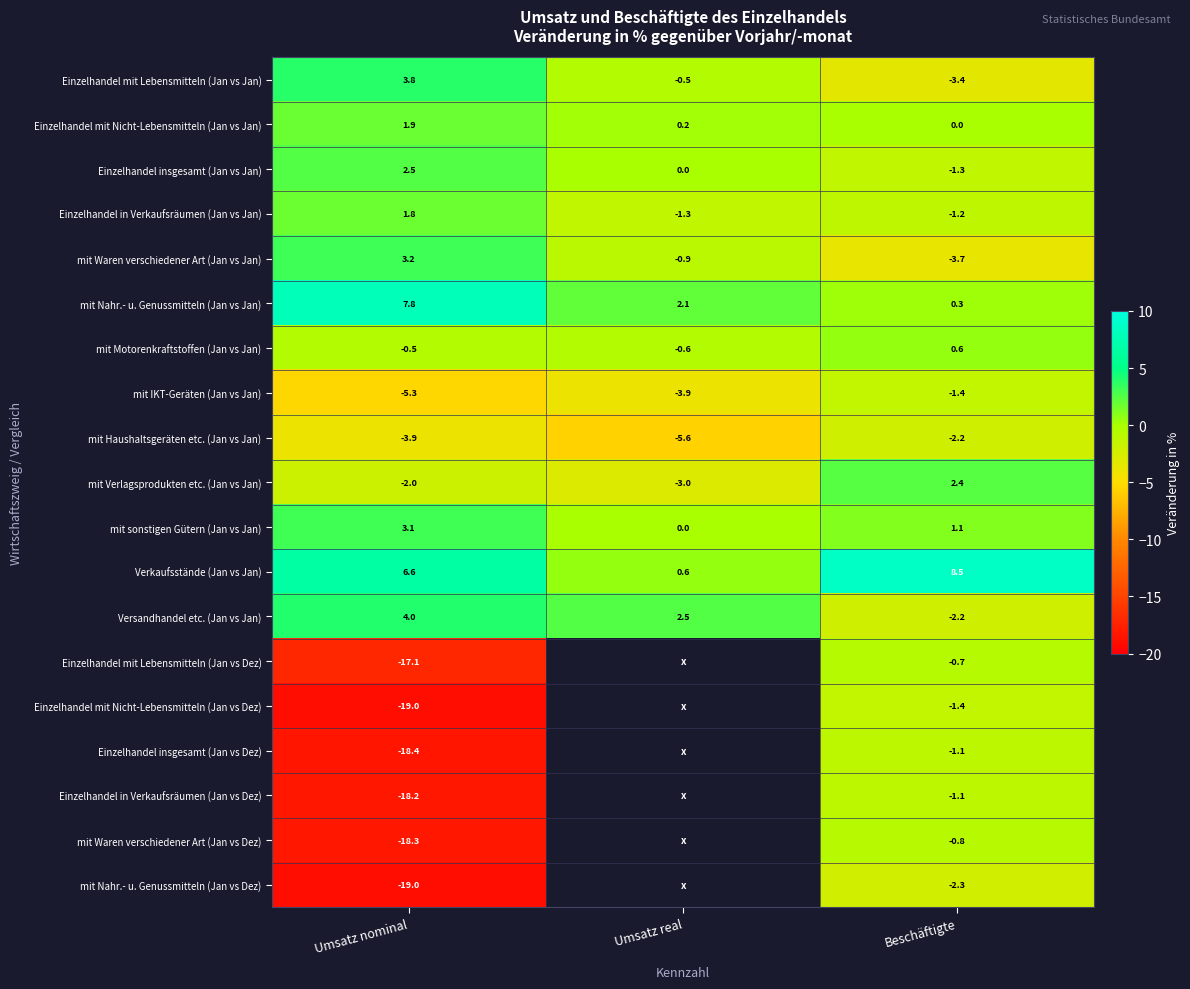

How many data points in mit IKT-Geräten (Jan vs Jan) are less than -3?

2